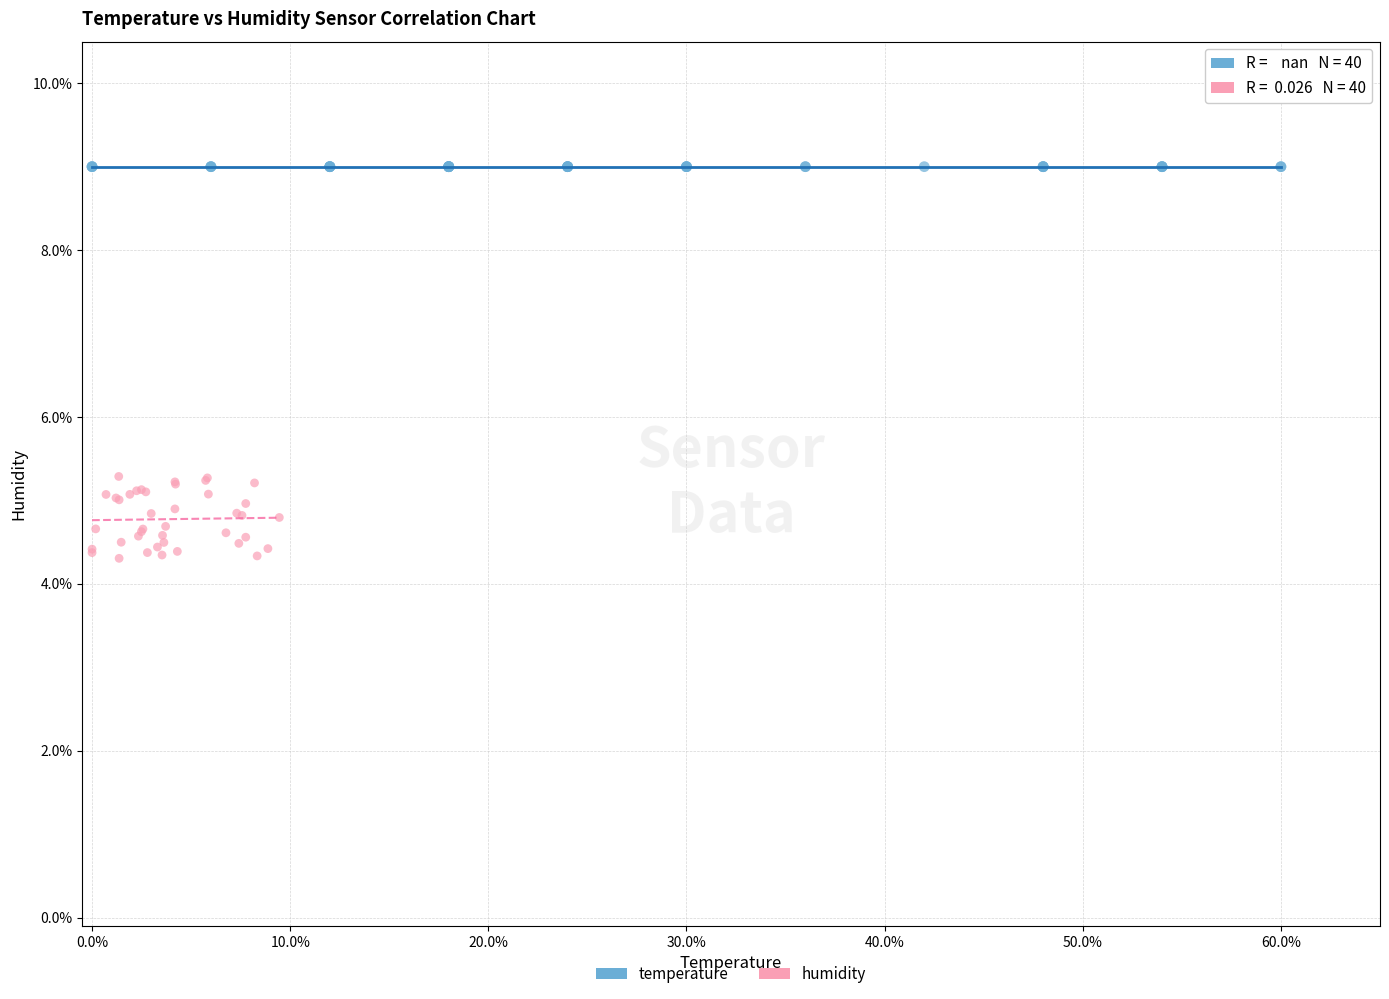

Which series reaches the minimum Y coordinate?

humidity